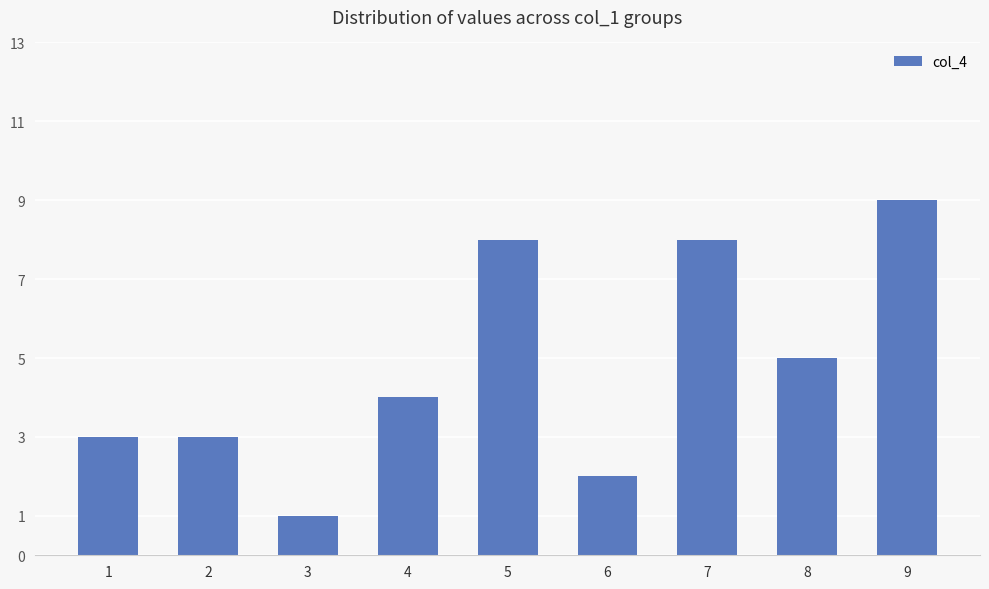

Reading left to right, extract all data points from this chart.

1=3	2=3	3=1	4=4	5=8	6=2	7=8	8=5	9=9